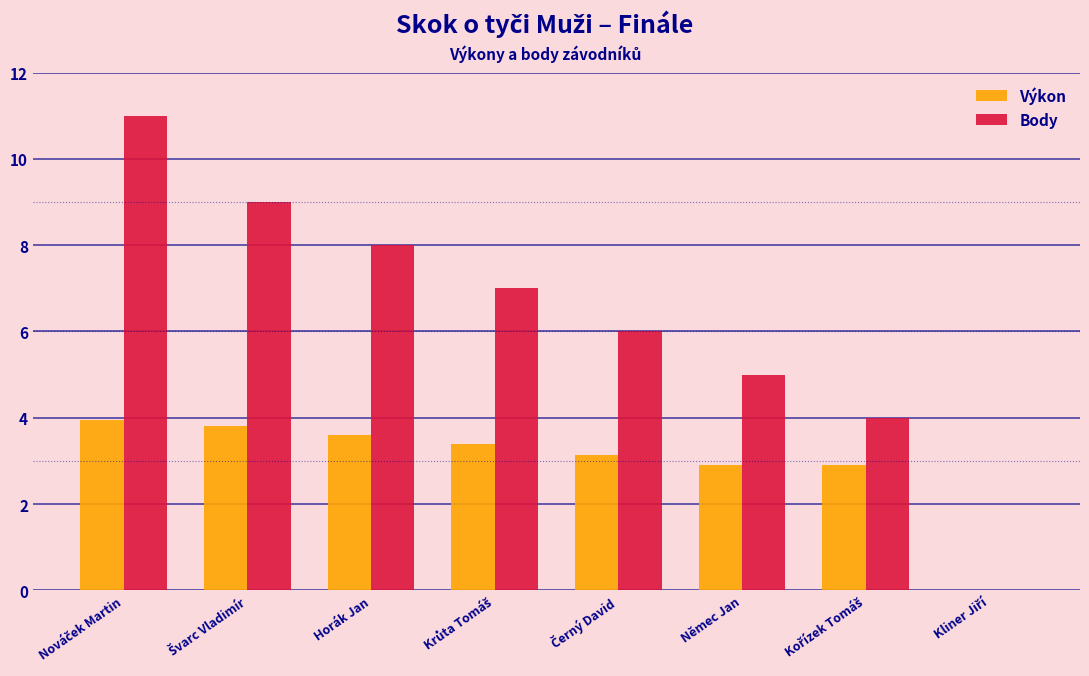

How many data points in Výkon are above 3?

5